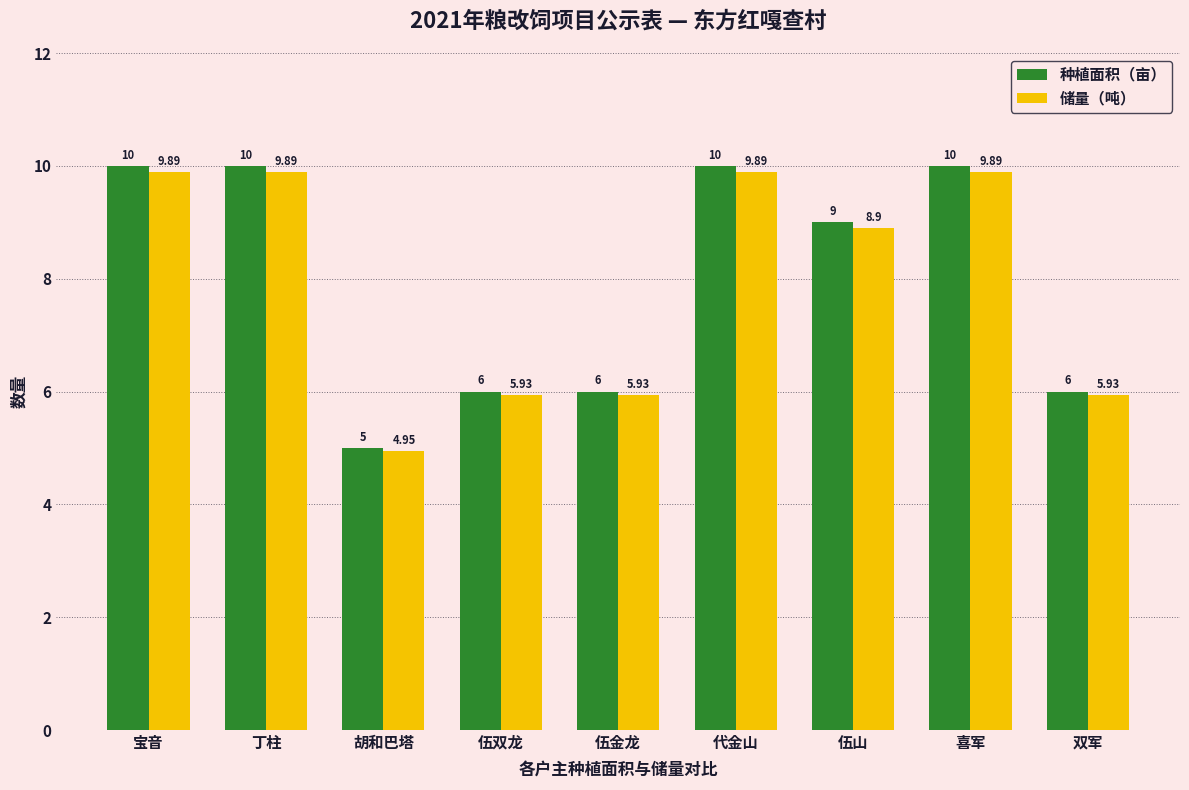

What is the label of the 8th bar from the left?

喜军